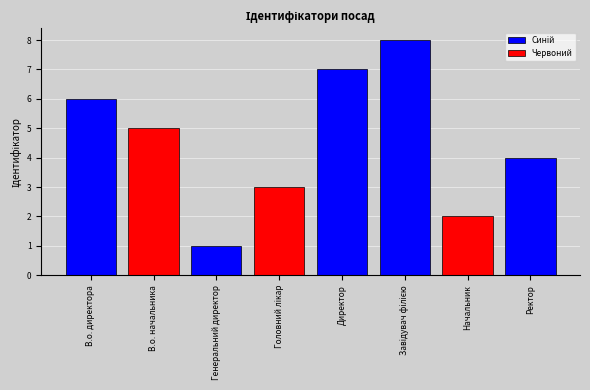

Is it true that the value at В.о. начальника is 1?

False